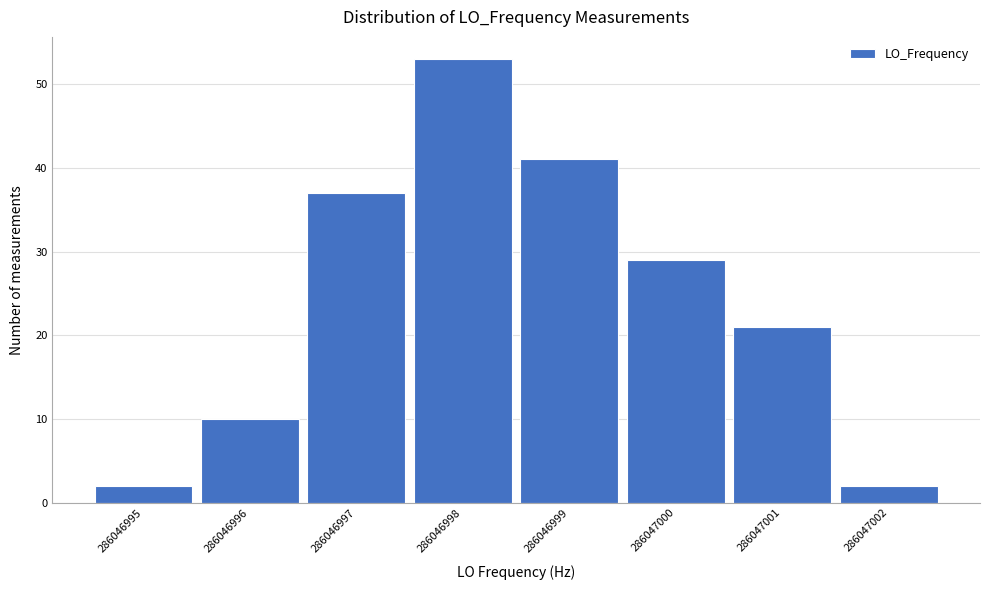

Reading left to right, transcribe all the data shown in this chart.

2	10	37	53	41	29	21	2